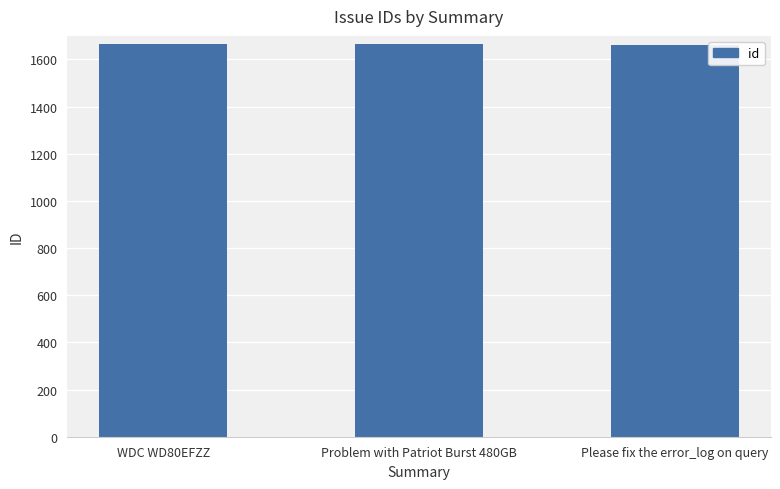

Approximately how many times larger is the value at Problem with Patriot Burst 480GB compared to WDC WD80EFZZ?

1.0